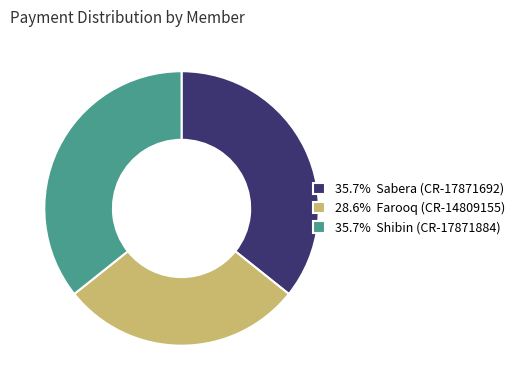

Does 28.6% Farooq (CR-14809155) account for over 50% of the chart?

No